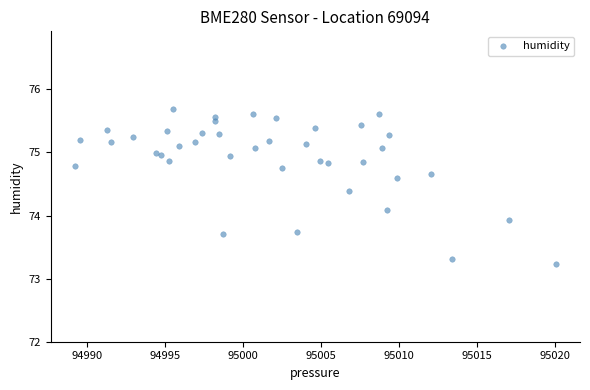

What is the range of X values (max minus min)?

30.9